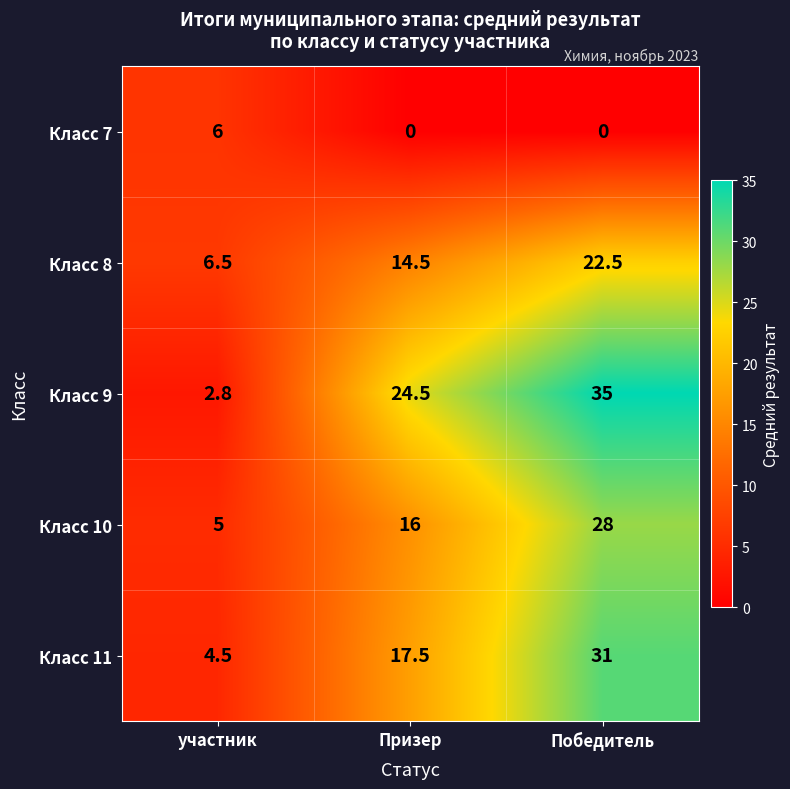

What is the minimum value for Класс 10?

5.0